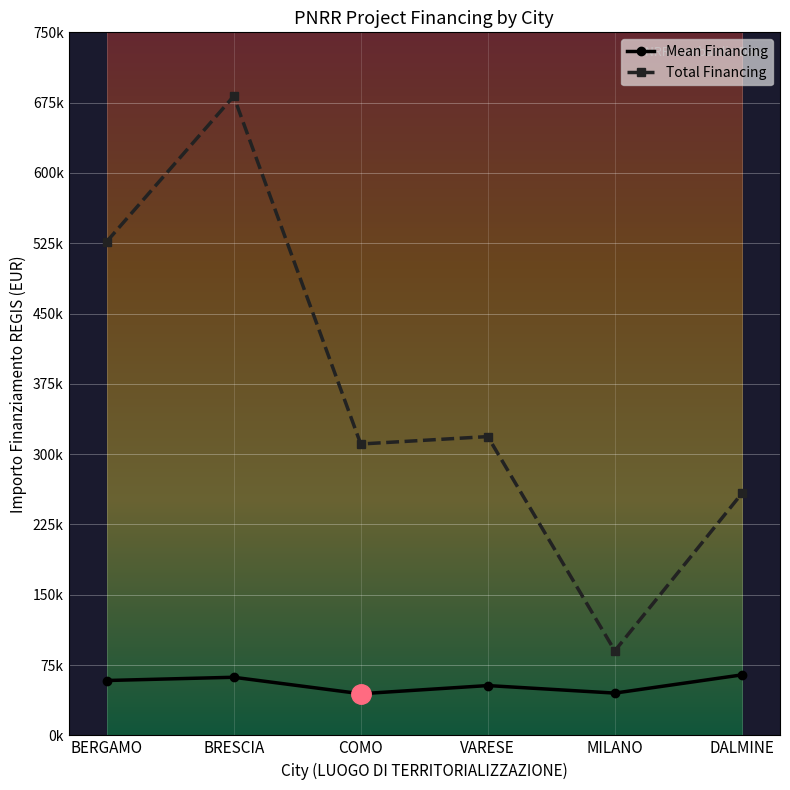

Does the chart have visible grid lines?

Yes